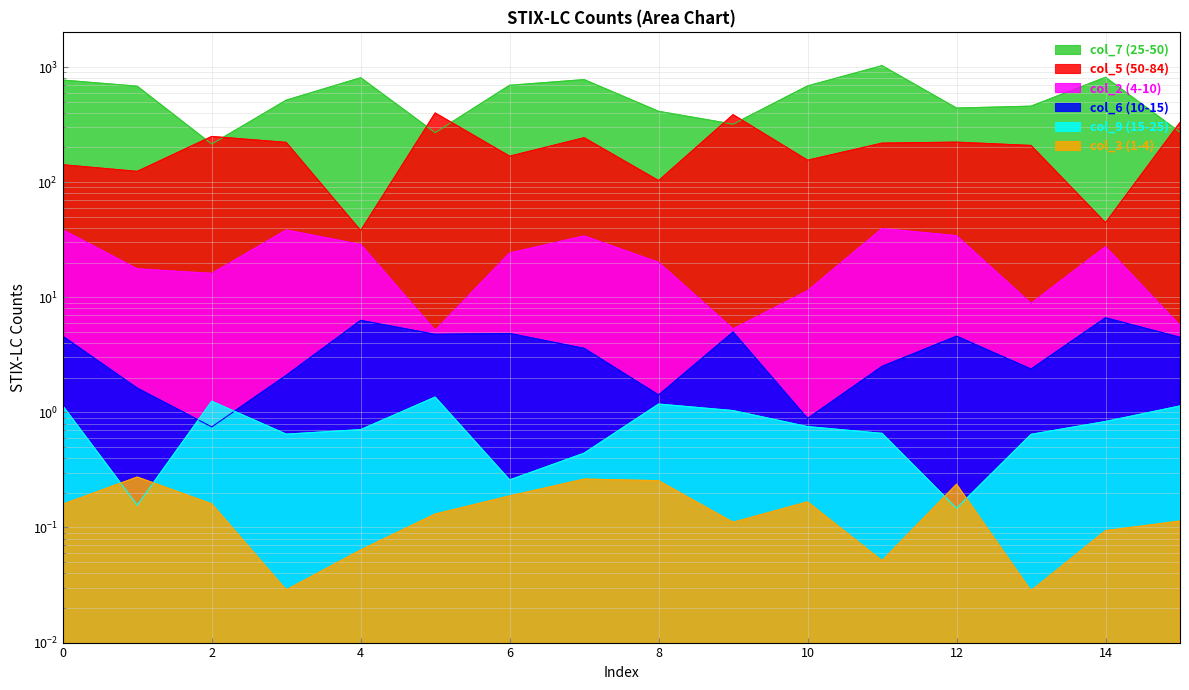

True or false: col_6 and col_9 intersect in this chart.

True